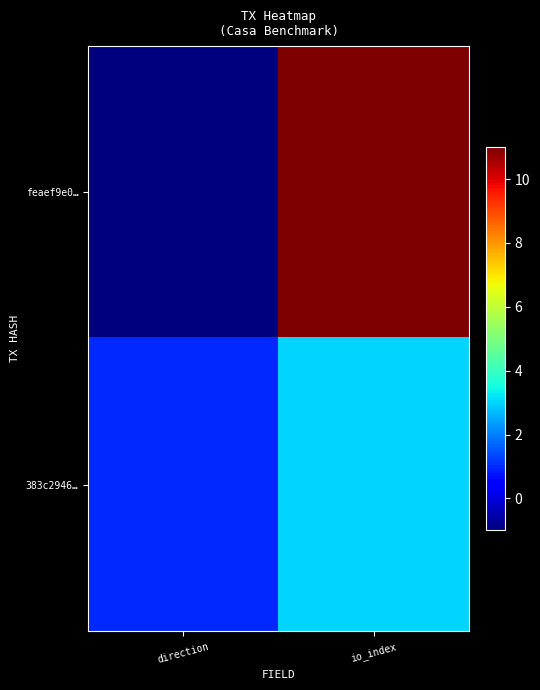

What is the total value across all series at io_index?

14